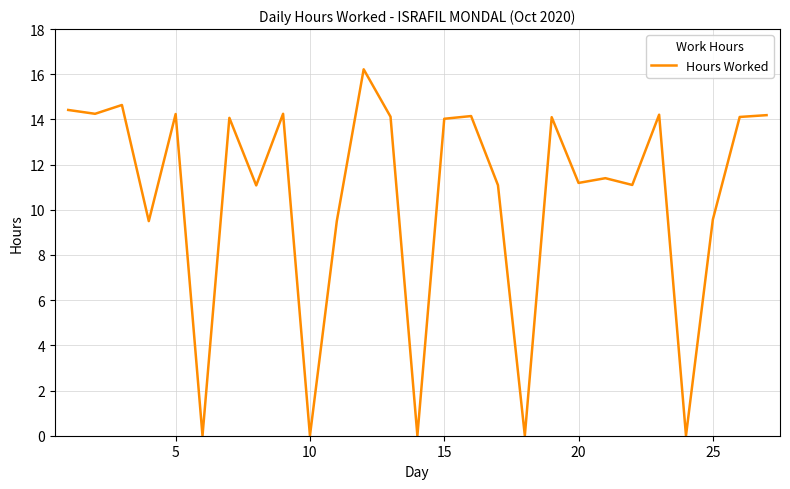

What is the difference between the maximum and minimum values?

16.2